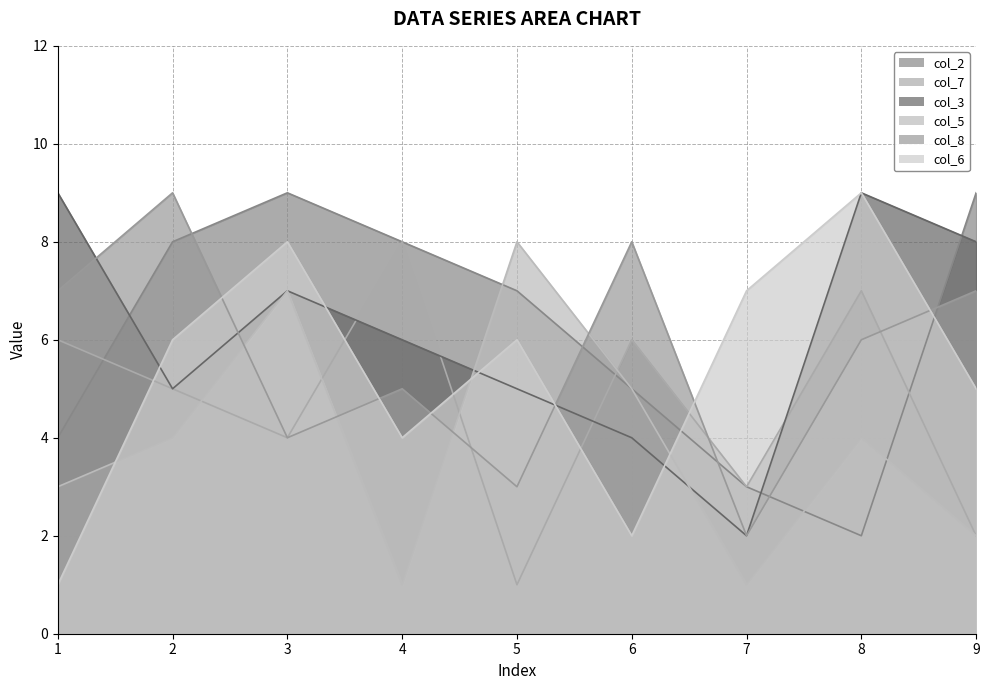

Count the number of data series in this chart.

6